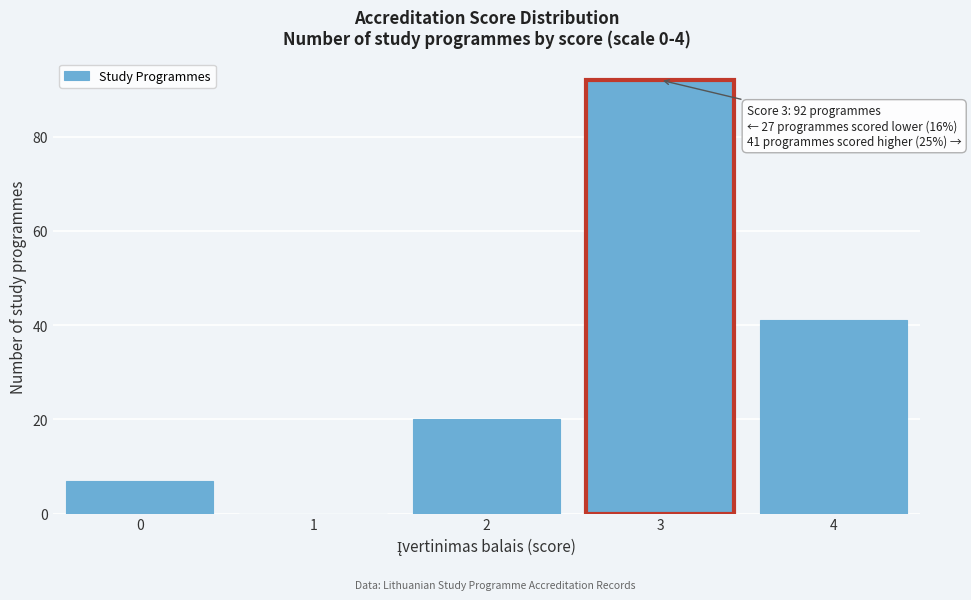

Reading right to left, transcribe all the data shown in this chart.

4=41	3=92	2=20	1=0	0=7